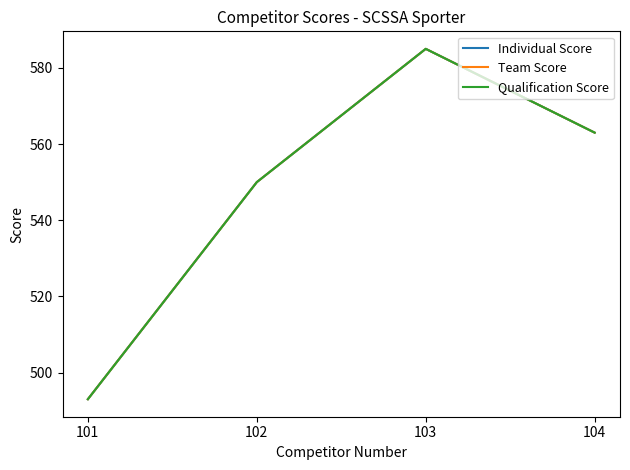

Which category has the lowest value in the Team Score series?

101